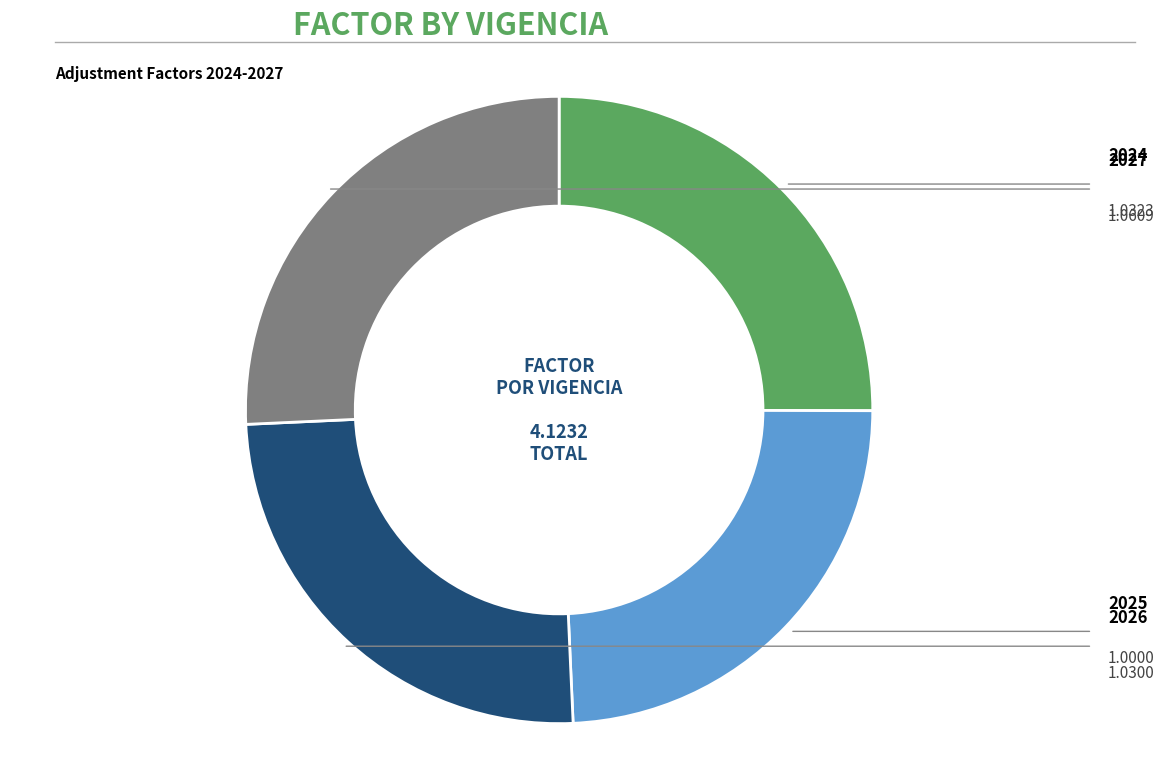

Does any single category account for the majority?

No